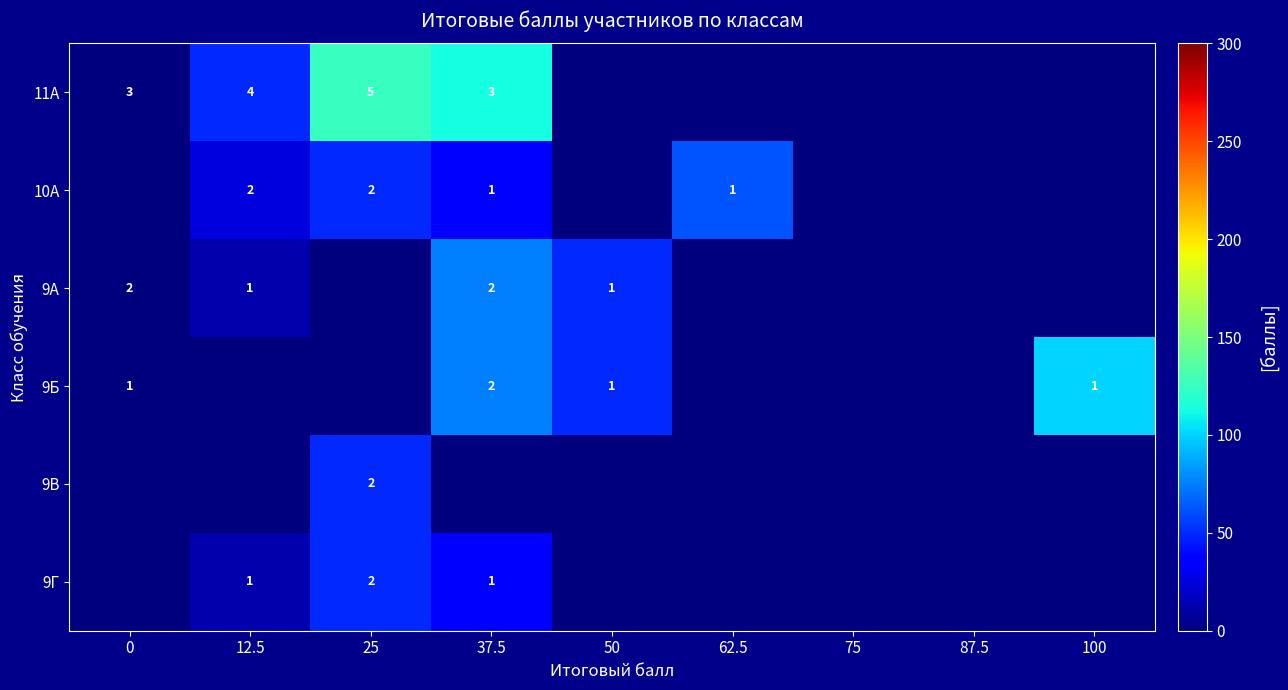

At how many categories does at least one series exceed 28?

6